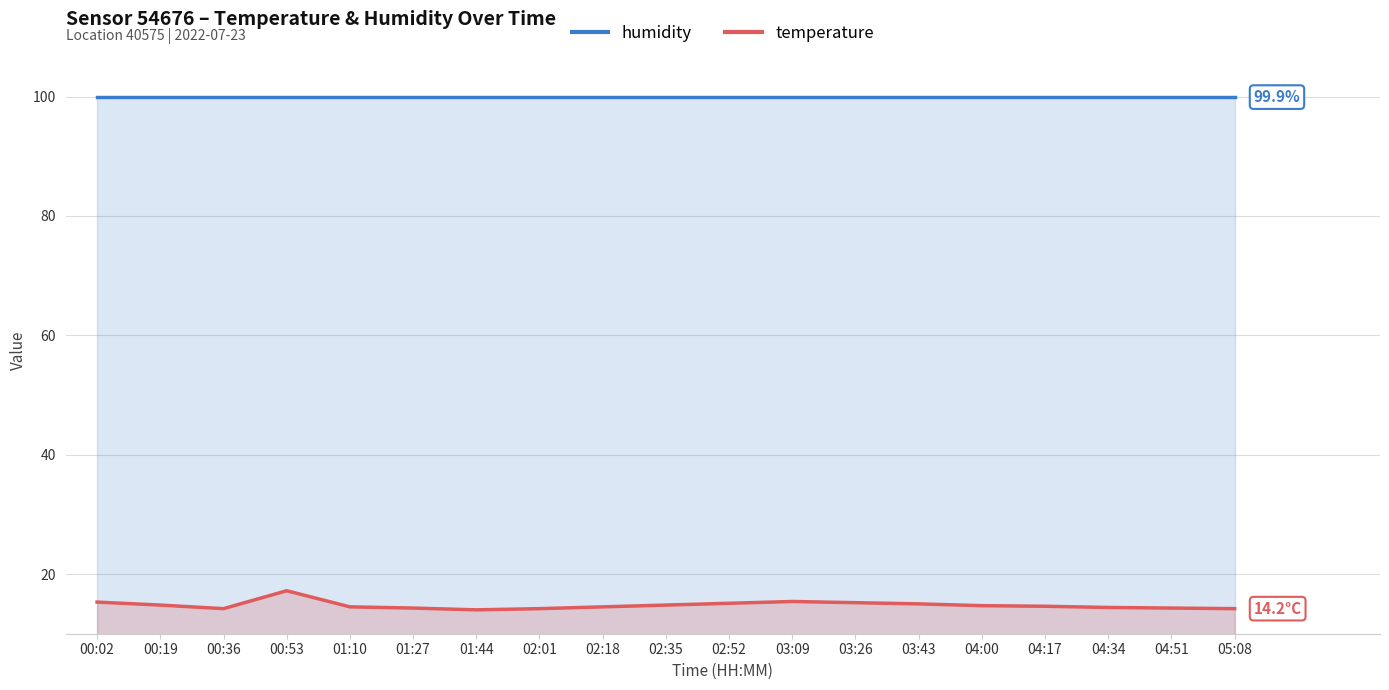

Does the chart display data point markers on the line(s)?

No